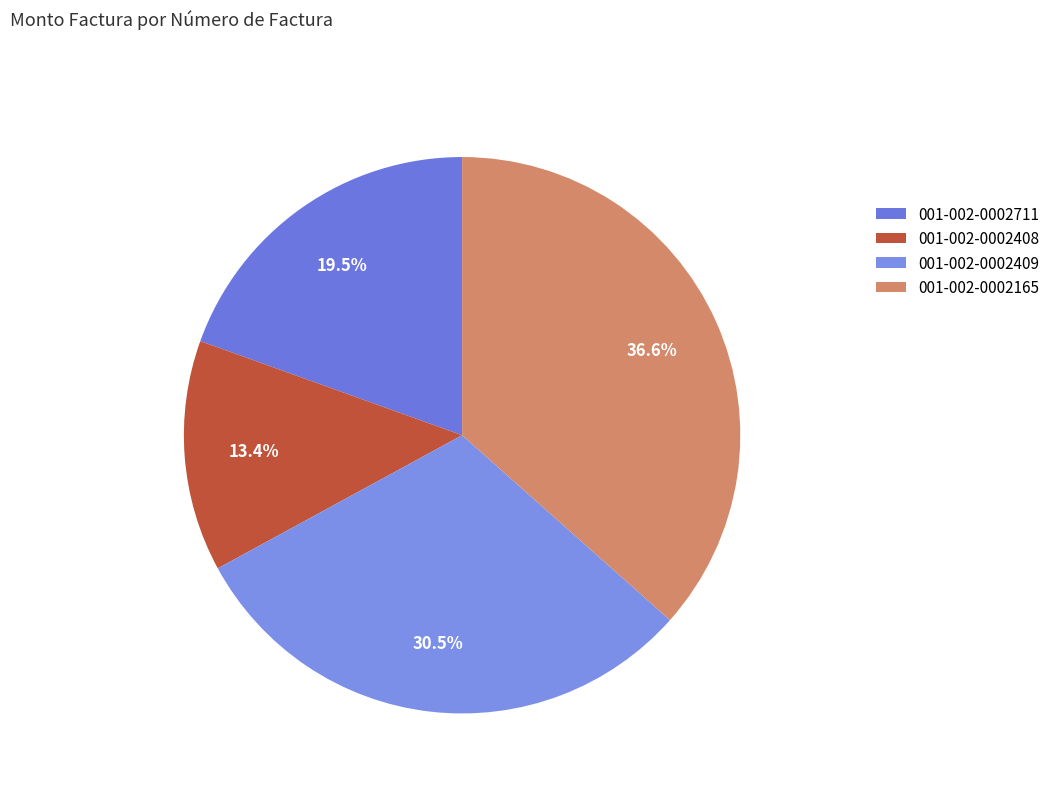

Combined, what portion of the pie is 001-002-0002711 and 001-002-0002408?

32.9%